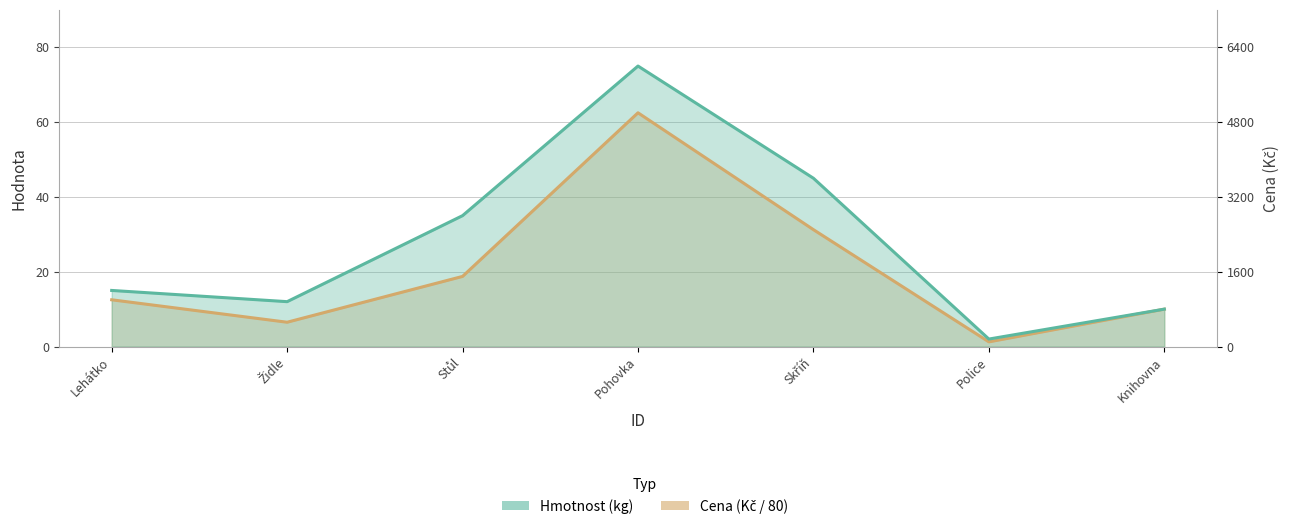

Is it true that Hmotnost equals 0.6 at Police?

False